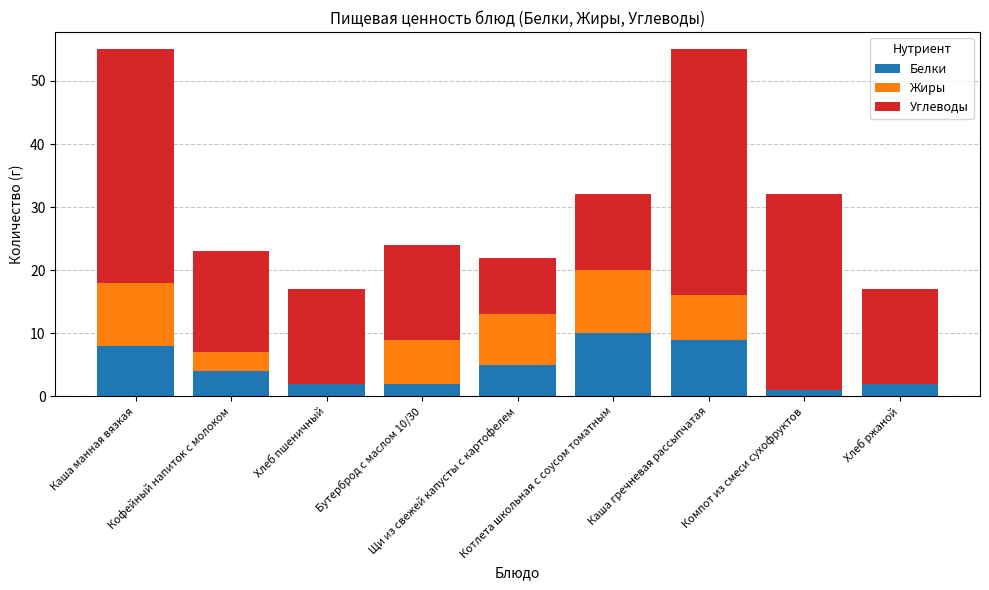

What is the highest value of the Белки series?

10